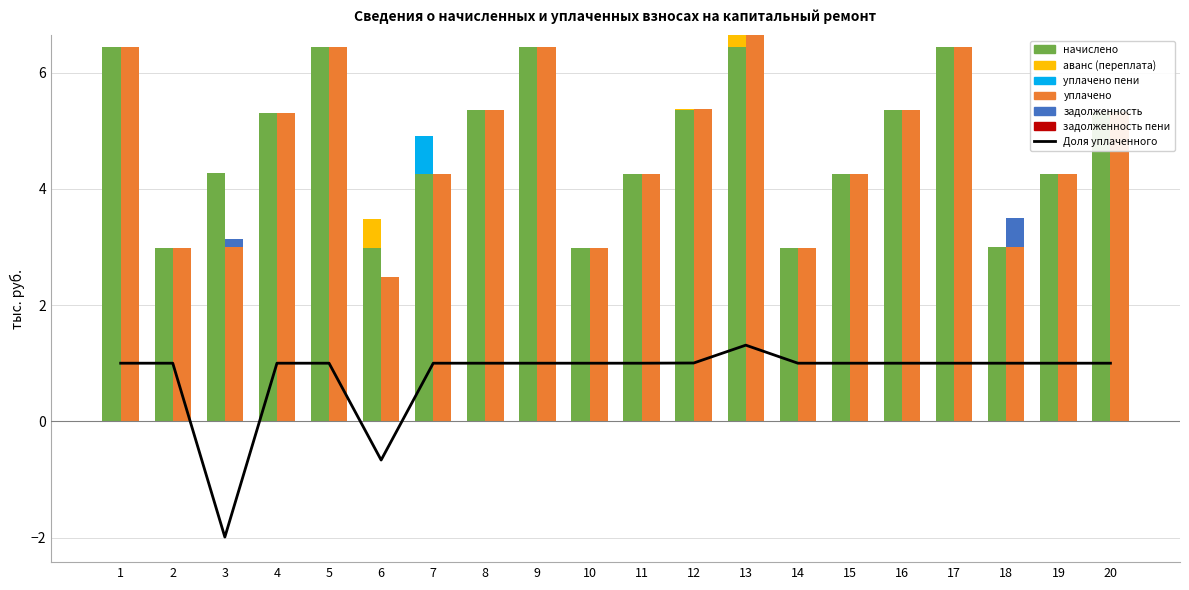

What is the greatest value displayed?

6.6